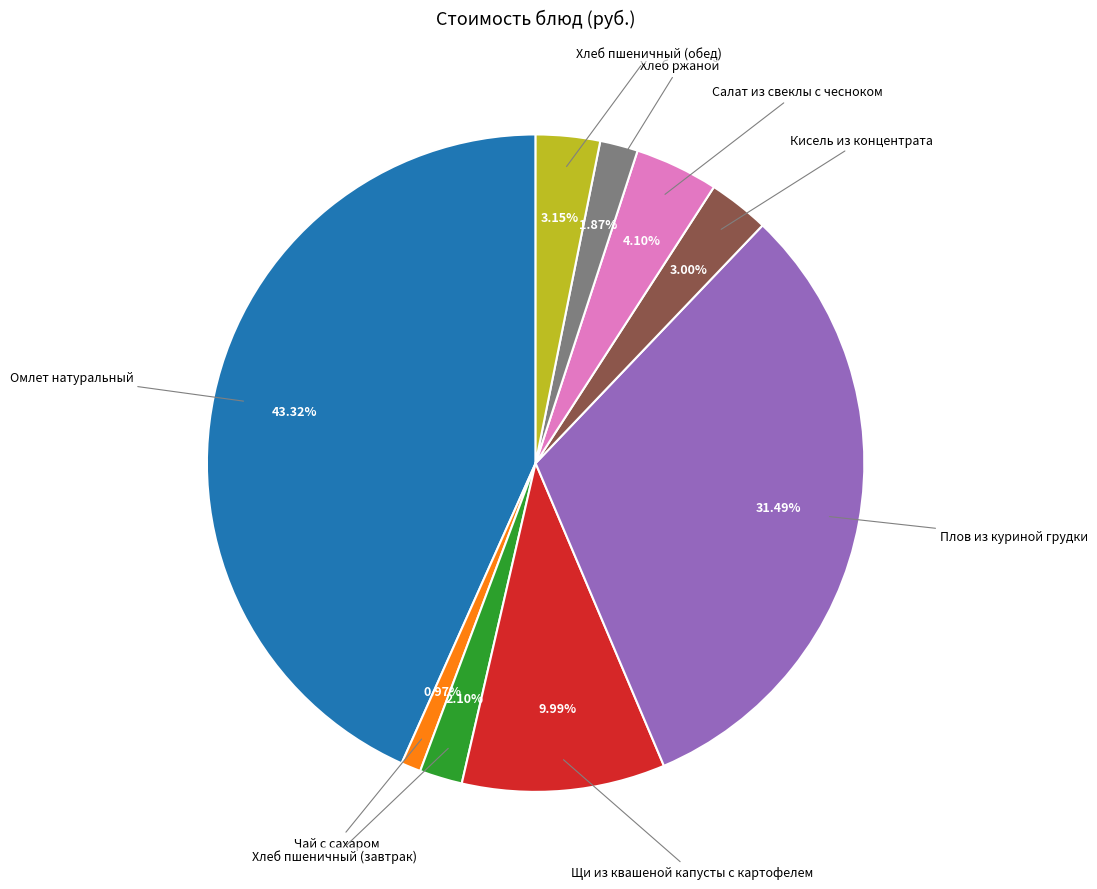

Does any single category account for the majority?

No